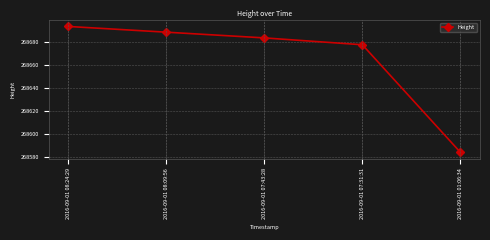

What position from the left is 2016-09-01 07:31:31?

4